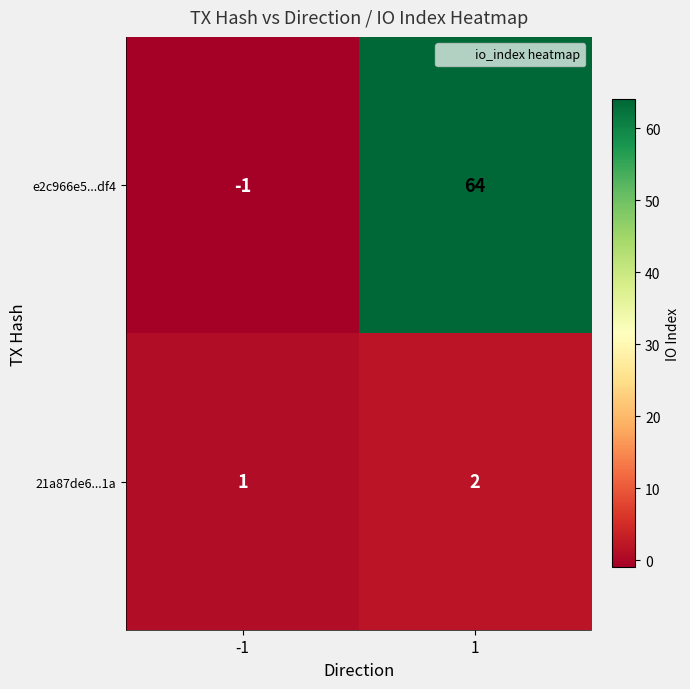

At which category is the sum across all series the highest?

1